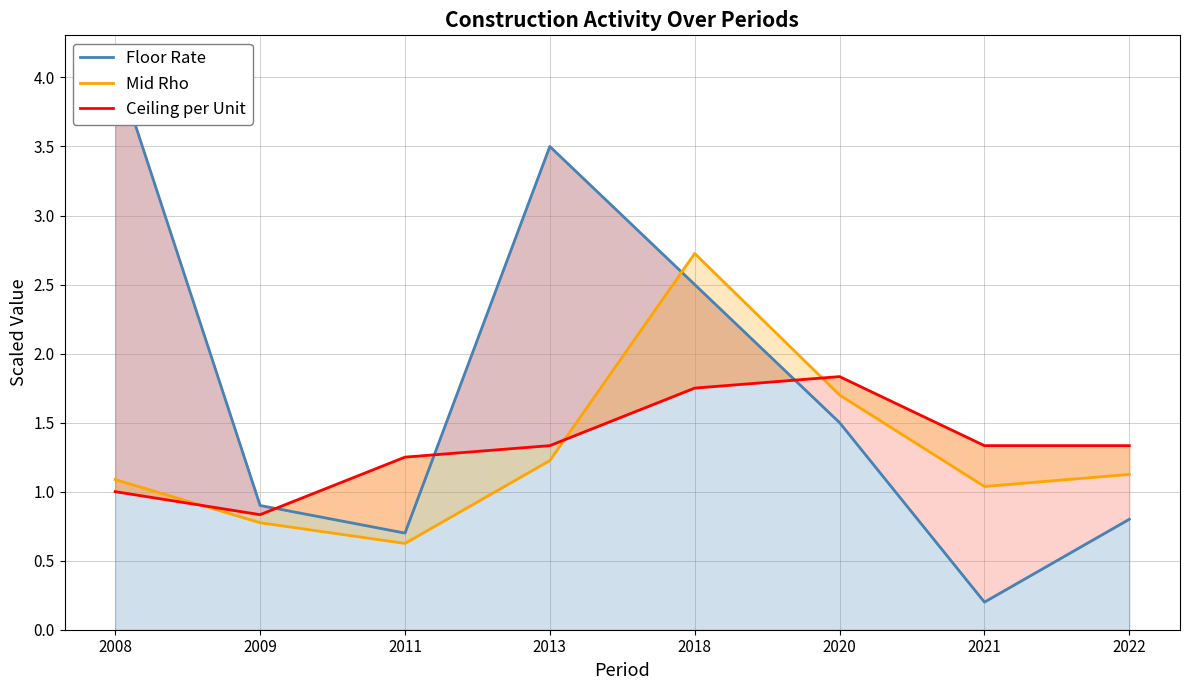

What is the highest value of the Floor Rate series?

4.1